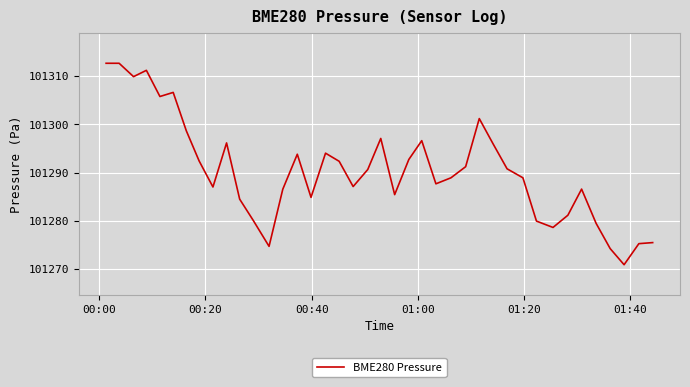

What is the difference between the maximum and minimum values?

41.9